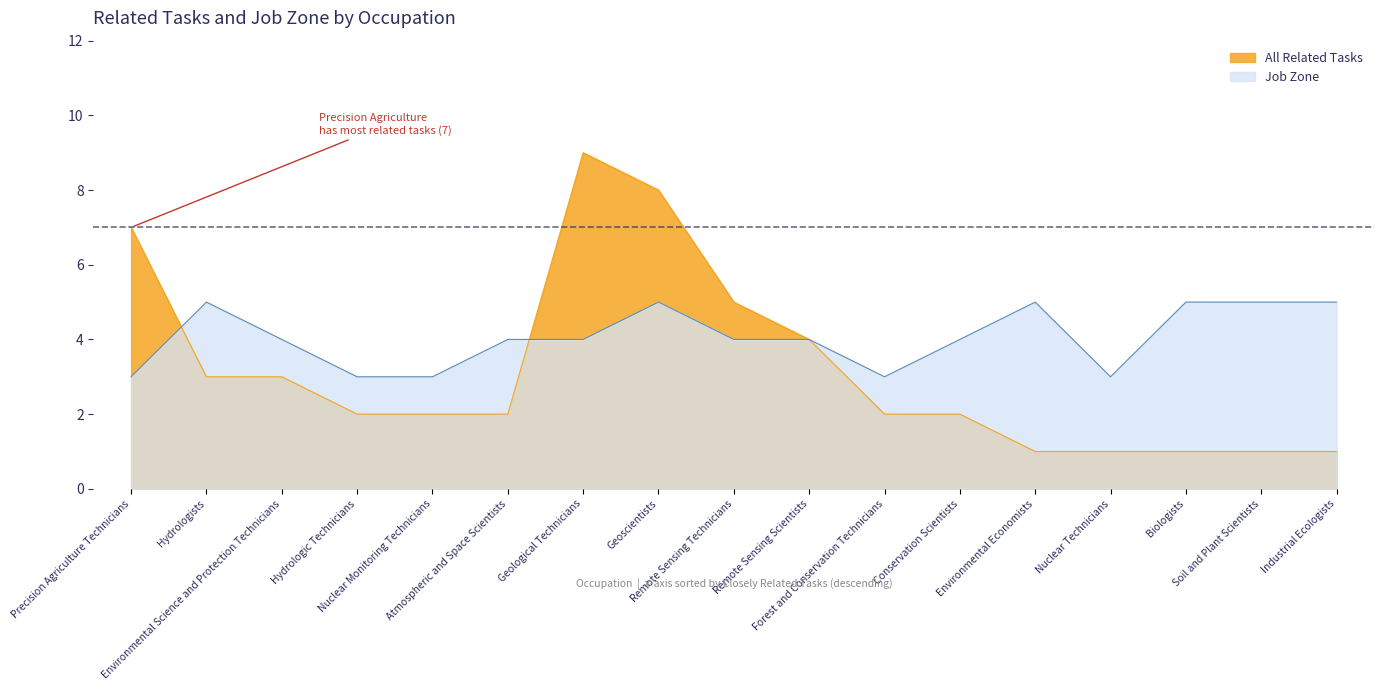

Where is the first local minimum for Job Zone?

Forest and Conservation Technicians